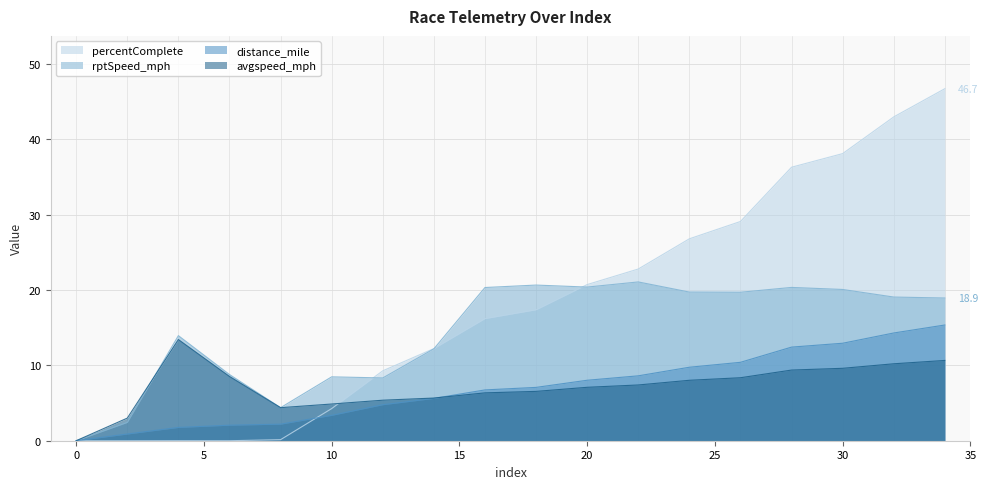

Where is percentComplete nearest to the value 23?

22